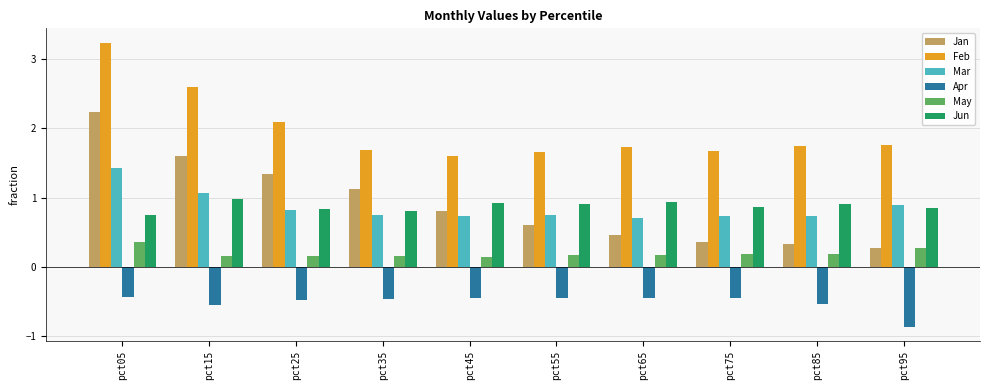

How many groups of bars are there?

10